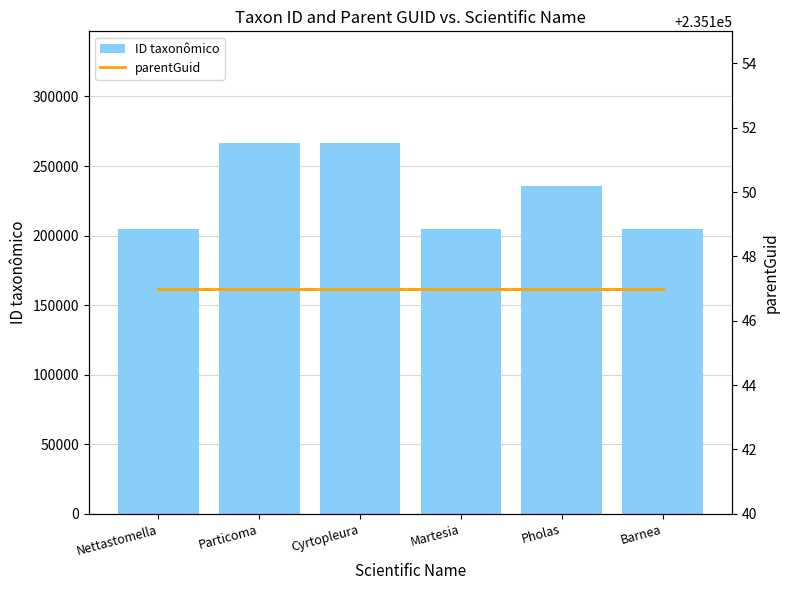

What is the approximate value of ID taxonômico at Barnea?

204463